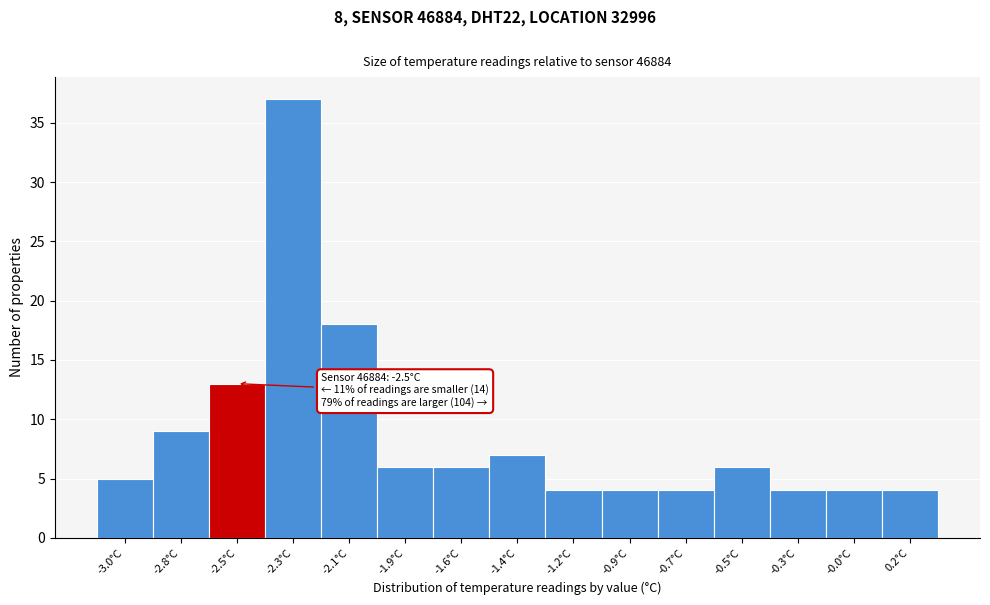

Reading left to right, what are all the values shown in this chart?

5	9	13	37	18	6	6	7	4	4	4	6	4	4	4